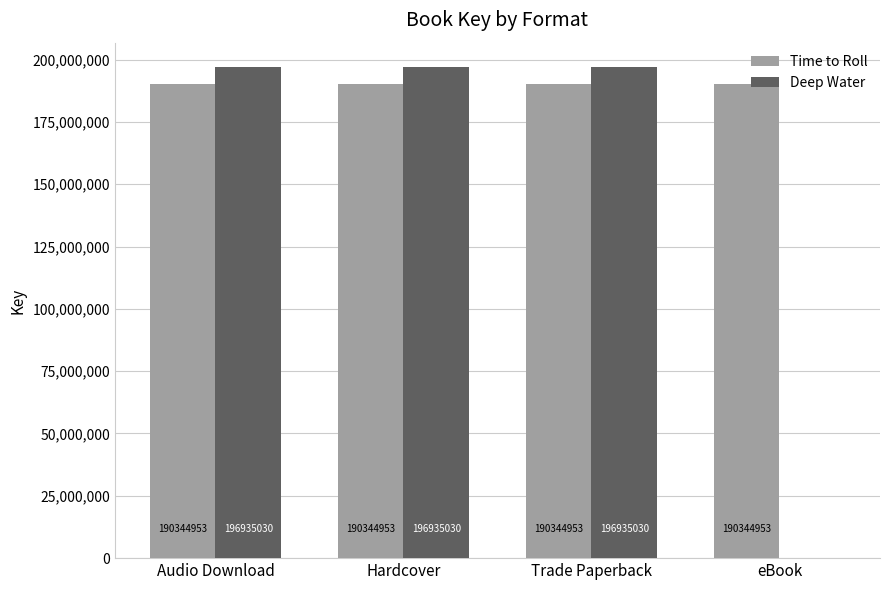

What is the total value across all series at Trade Paperback?

387279983